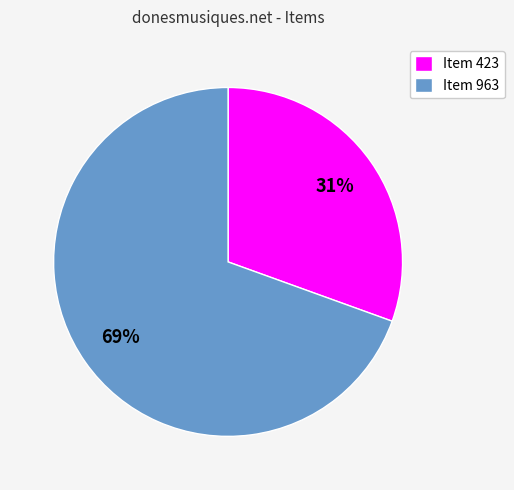

Which category has the smallest portion of the pie?

Item 423